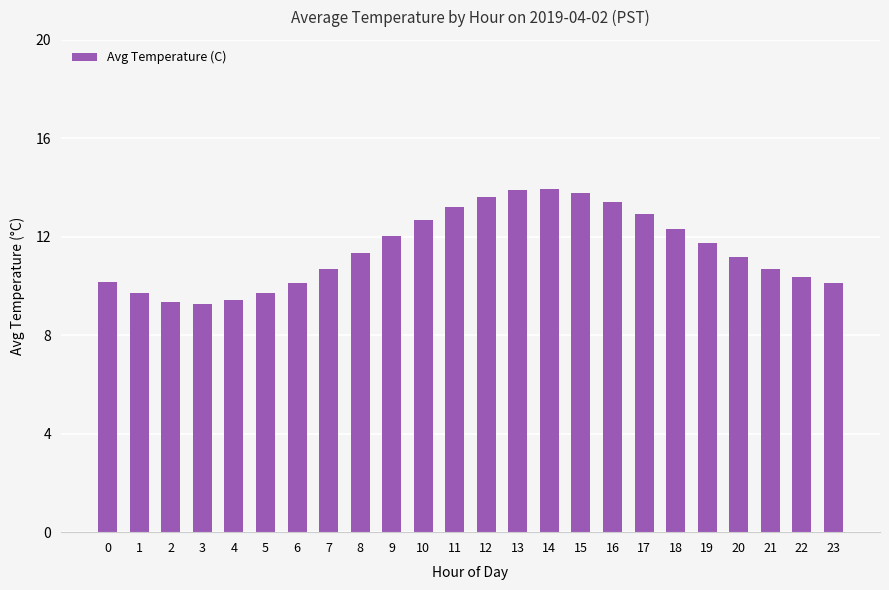

What is the value of the 19th bar from the left?

12.3